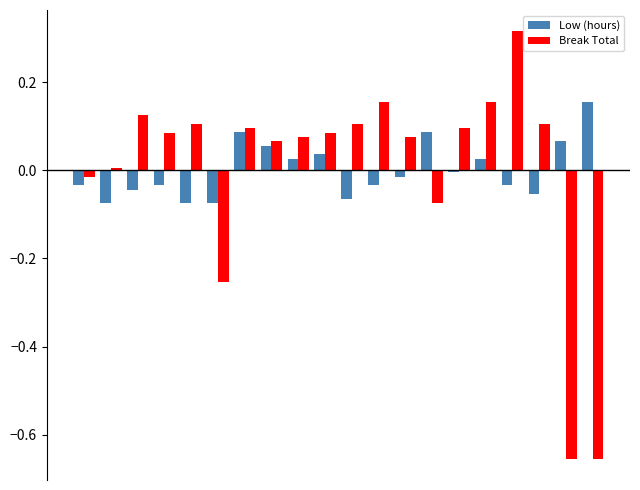

Rank the series by their maximum value, from highest to lowest.

Break Total, Low (hours)